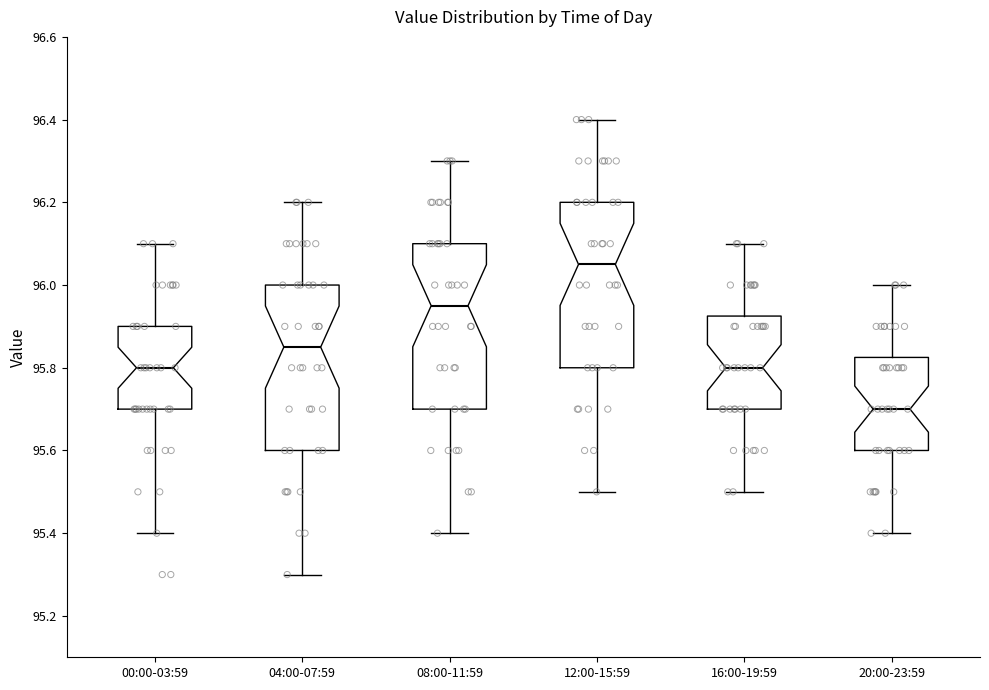

Reading left to right, transcribe this box plot: for each box, give where its median line is, the range the box spans, and where its two whiskers end, as read against the y-axis. The values are not printed on the chart, so give them approximately, as read against the axis.

00:00-03:59: median 95.80, box 95.70 to 95.90, whiskers 95.40 to 96.10
04:00-07:59: median 95.86, box 95.60 to 96.00, whiskers 95.30 to 96.20
08:00-11:59: median 95.96, box 95.70 to 96.10, whiskers 95.40 to 96.30
12:00-15:59: median 96.06, box 95.80 to 96.20, whiskers 95.50 to 96.40
16:00-19:59: median 95.80, box 95.70 to 95.92, whiskers 95.50 to 96.10
20:00-23:59: median 95.70, box 95.60 to 95.82, whiskers 95.40 to 96.00